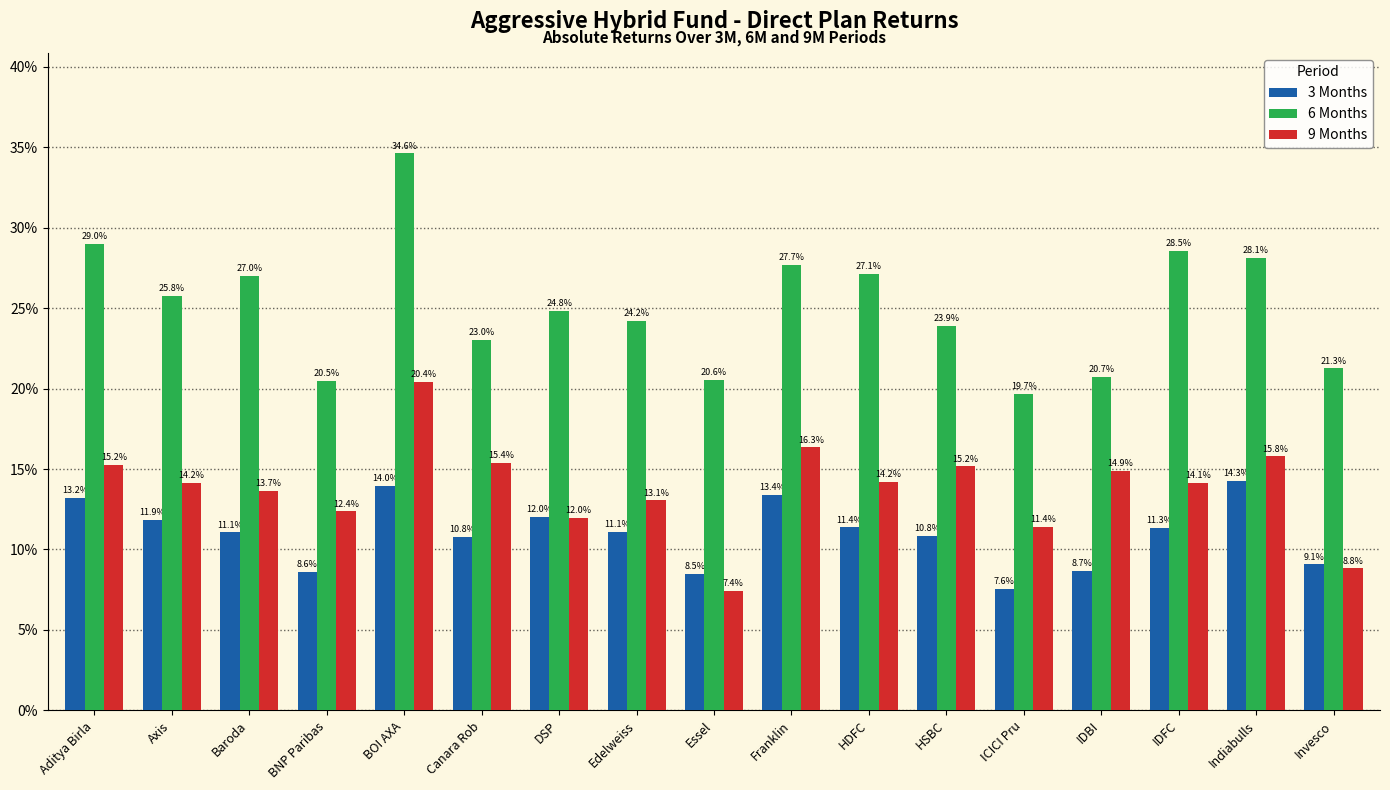

Reading right to left, list all the values displayed in this chart.

3 Months: Invesco=9.1	Indiabulls=14.3	IDFC=11.3	IDBI=8.7	ICICI Pru=7.6	HSBC=10.8	HDFC=11.4	Franklin=13.4	Essel=8.5	Edelweiss=11.1	DSP=12.0	Canara Rob=10.8	BOI AXA=14.0	BNP Paribas=8.6	Baroda=11.1	Axis=11.9	Aditya Birla=13.2
6 Months: Invesco=21.3	Indiabulls=28.1	IDFC=28.5	IDBI=20.7	ICICI Pru=19.7	HSBC=23.9	HDFC=27.1	Franklin=27.7	Essel=20.6	Edelweiss=24.2	DSP=24.8	Canara Rob=23.0	BOI AXA=34.6	BNP Paribas=20.5	Baroda=27.0	Axis=25.8	Aditya Birla=29.0
9 Months: Invesco=8.8	Indiabulls=15.8	IDFC=14.1	IDBI=14.9	ICICI Pru=11.4	HSBC=15.2	HDFC=14.2	Franklin=16.3	Essel=7.4	Edelweiss=13.1	DSP=12.0	Canara Rob=15.4	BOI AXA=20.4	BNP Paribas=12.4	Baroda=13.7	Axis=14.2	Aditya Birla=15.2